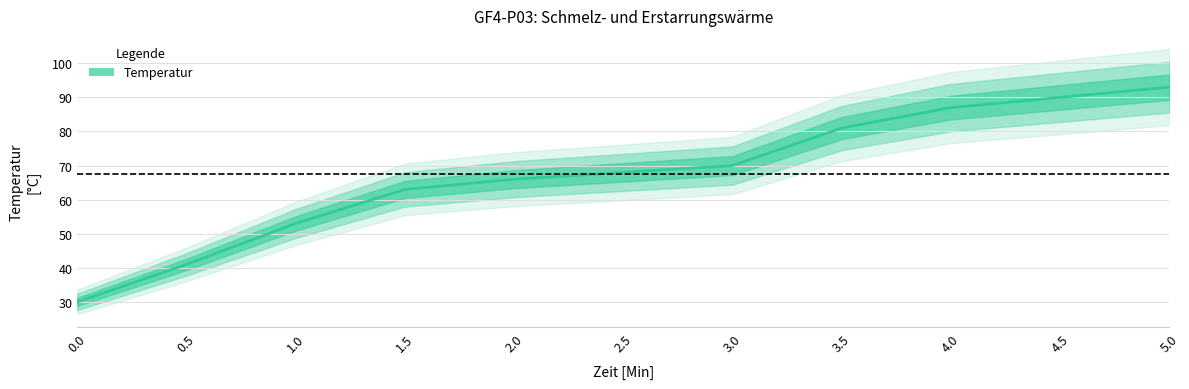

Reading left to right, what are all the values shown in this chart?

0.0=30	0.5=41	1.0=53	1.5=63	2.0=66	2.5=68	3.0=70	3.5=81	4.0=87	4.5=90	5.0=93